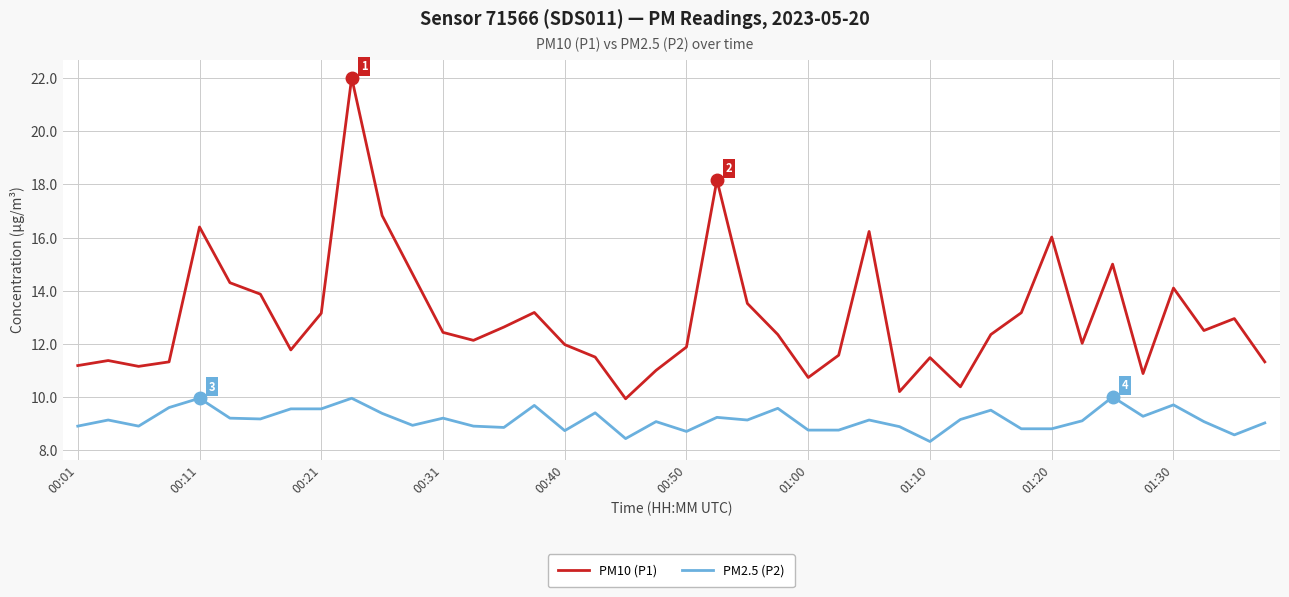

Which series has the largest total across all categories?

PM10 (P1)